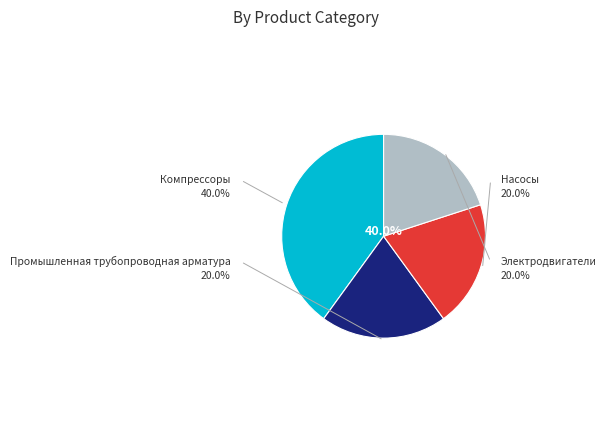

Does any single category account for the majority?

No